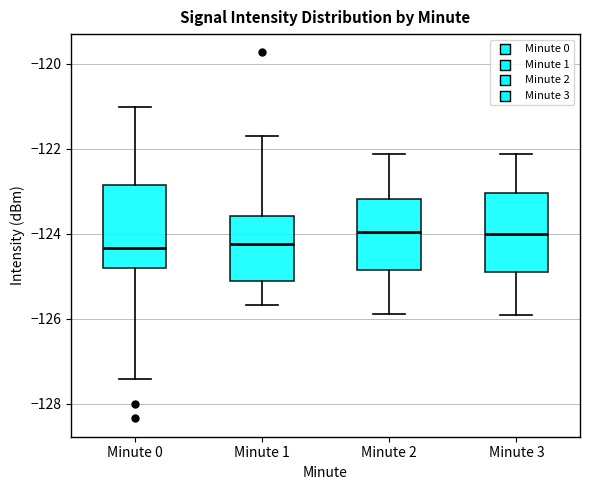

Reading left to right, read every box against the y-axis: the position of its median line, the range the box covers, and the ends of its whiskers. The values are not printed on the chart, so give them approximately, as read against the axis.

Minute 0: median -124.4, box -124.8 to -122.8, whiskers -127.4 to -121.0
Minute 1: median -124.2, box -125.2 to -123.6, whiskers -125.6 to -121.8
Minute 2: median -124.0, box -124.8 to -123.2, whiskers -125.8 to -122.2
Minute 3: median -124.0, box -124.8 to -123.0, whiskers -126.0 to -122.2